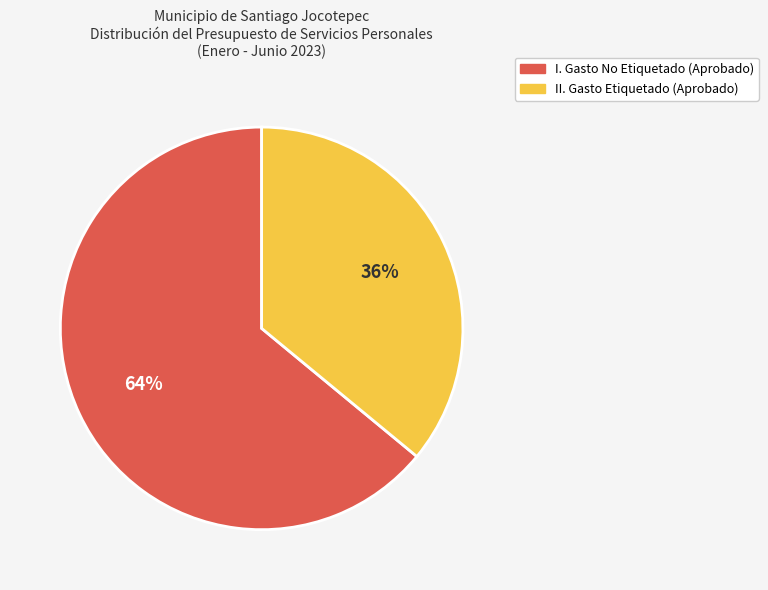

To the nearest percent, what is the difference between the I. Gasto No Etiquetado (Aprobado) and II. Gasto Etiquetado (Aprobado) slice percentages?

28%